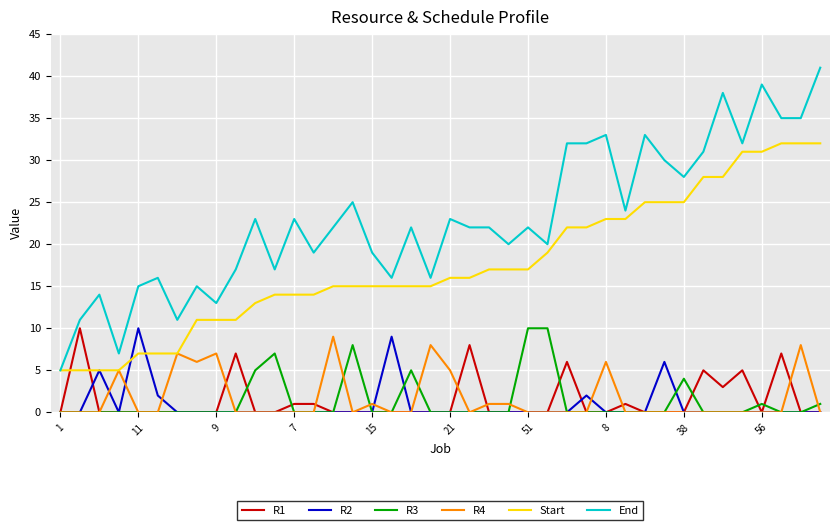

Which series has the largest total across all categories?

End